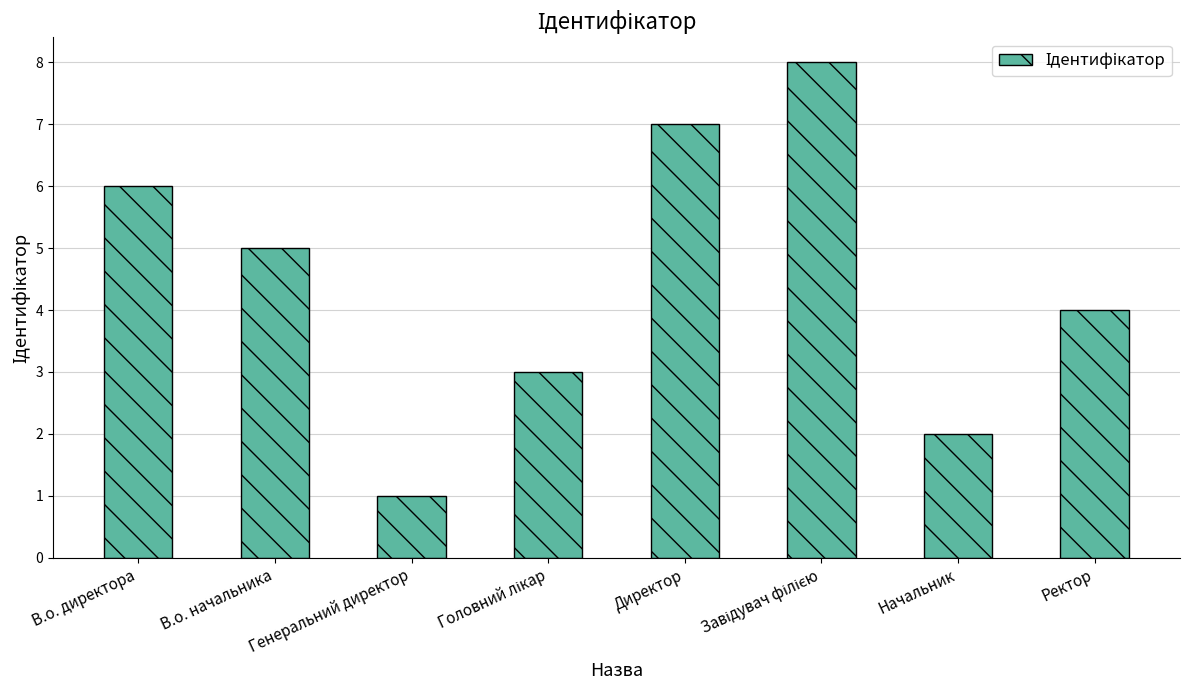

Read the value at Директор.

7